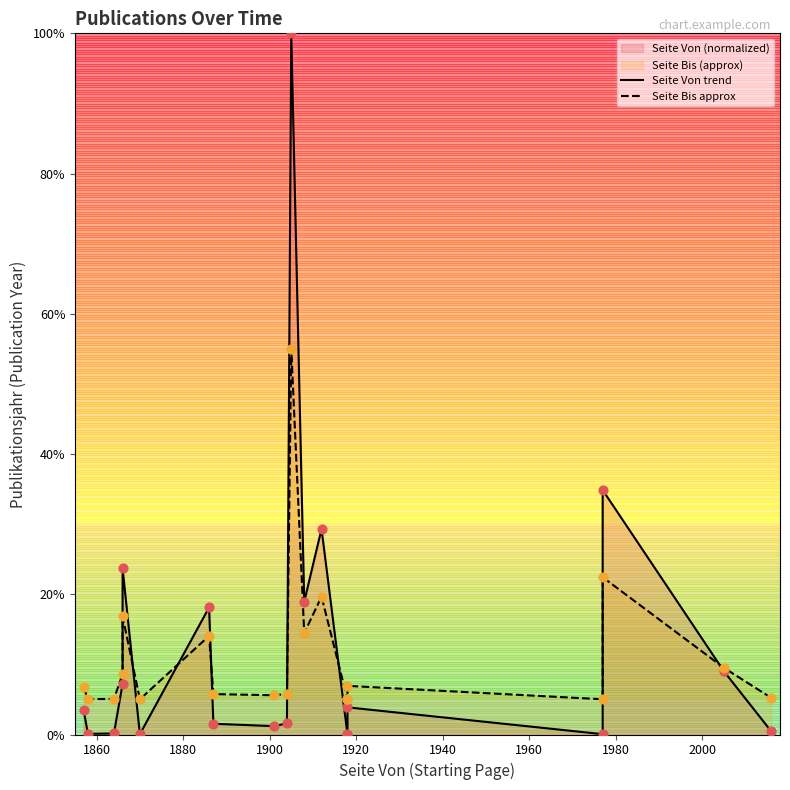

Which series has the largest total across all categories?

Seite Von trend